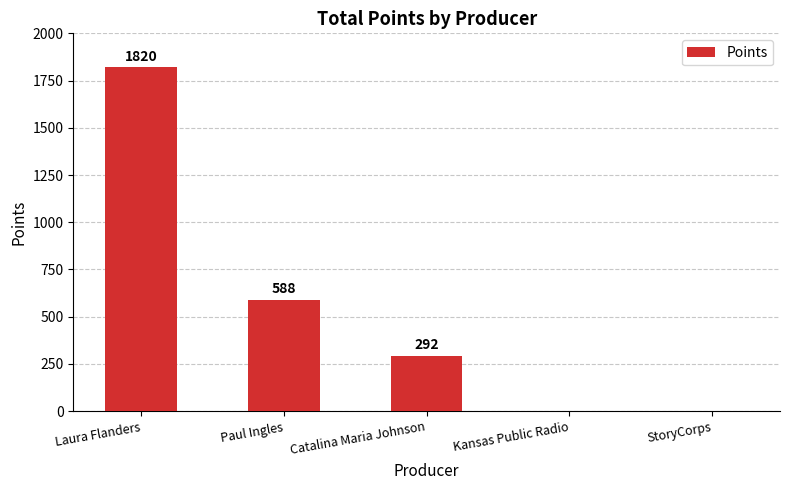

Reading right to left, list all the values displayed in this chart.

0	0	292	588	1820